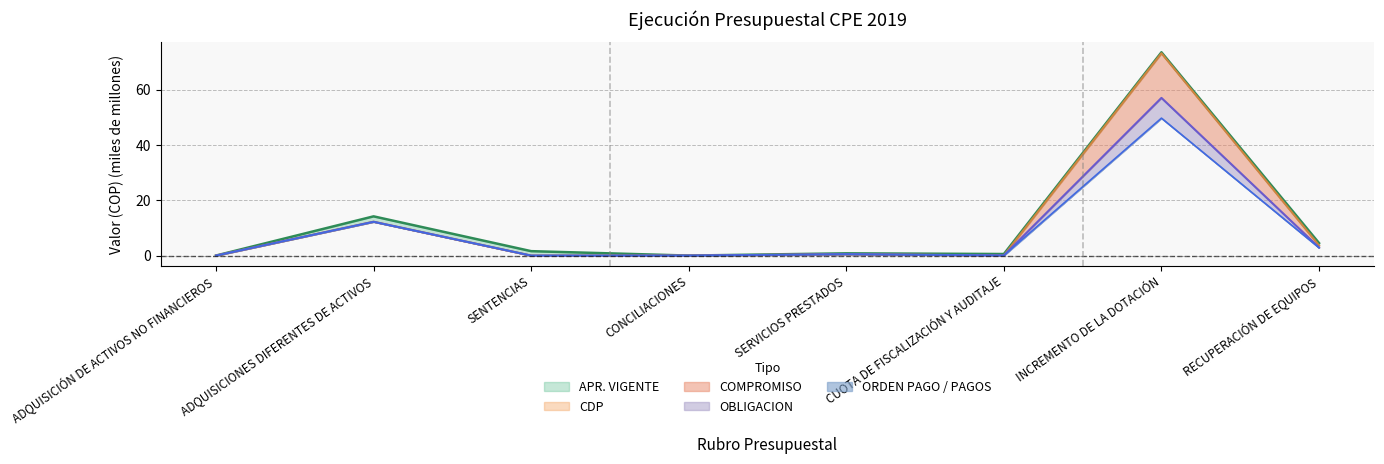

True or false: CDP has more than 2 interior local peaks.

True